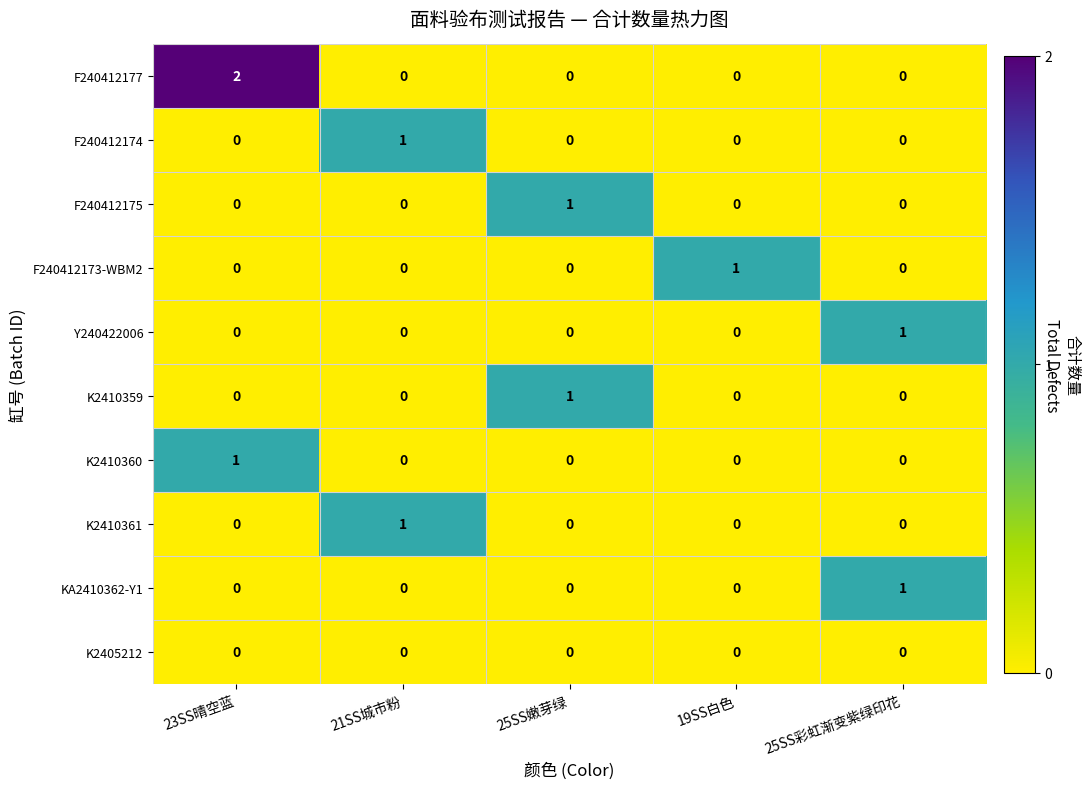

What is the difference between the highest and lowest values at 21SS城市粉?

1